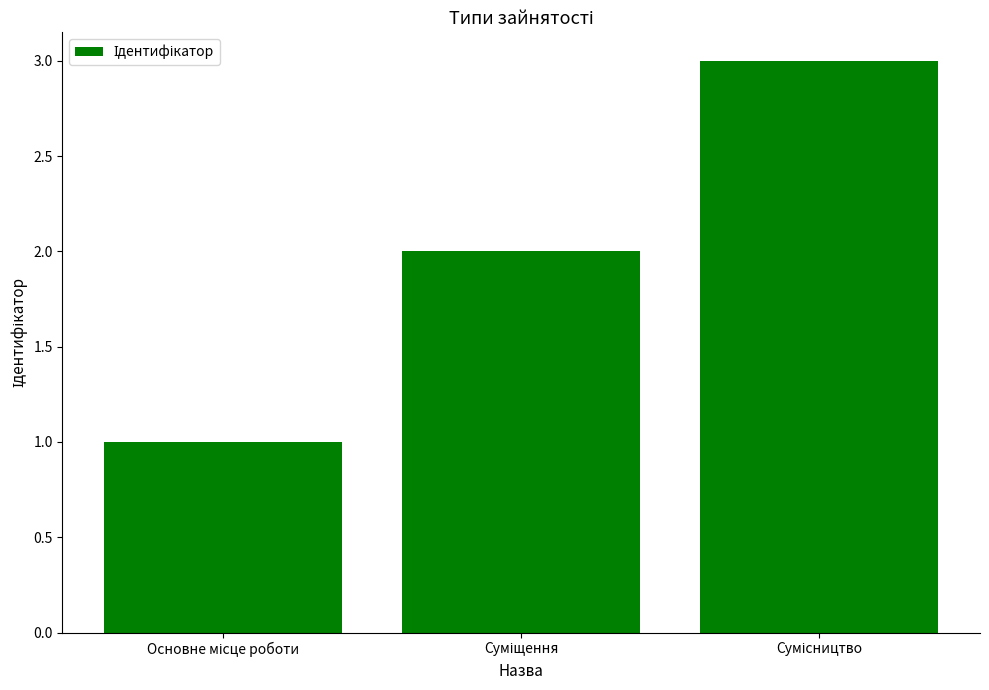

What is the difference between the maximum and second lowest values?

1